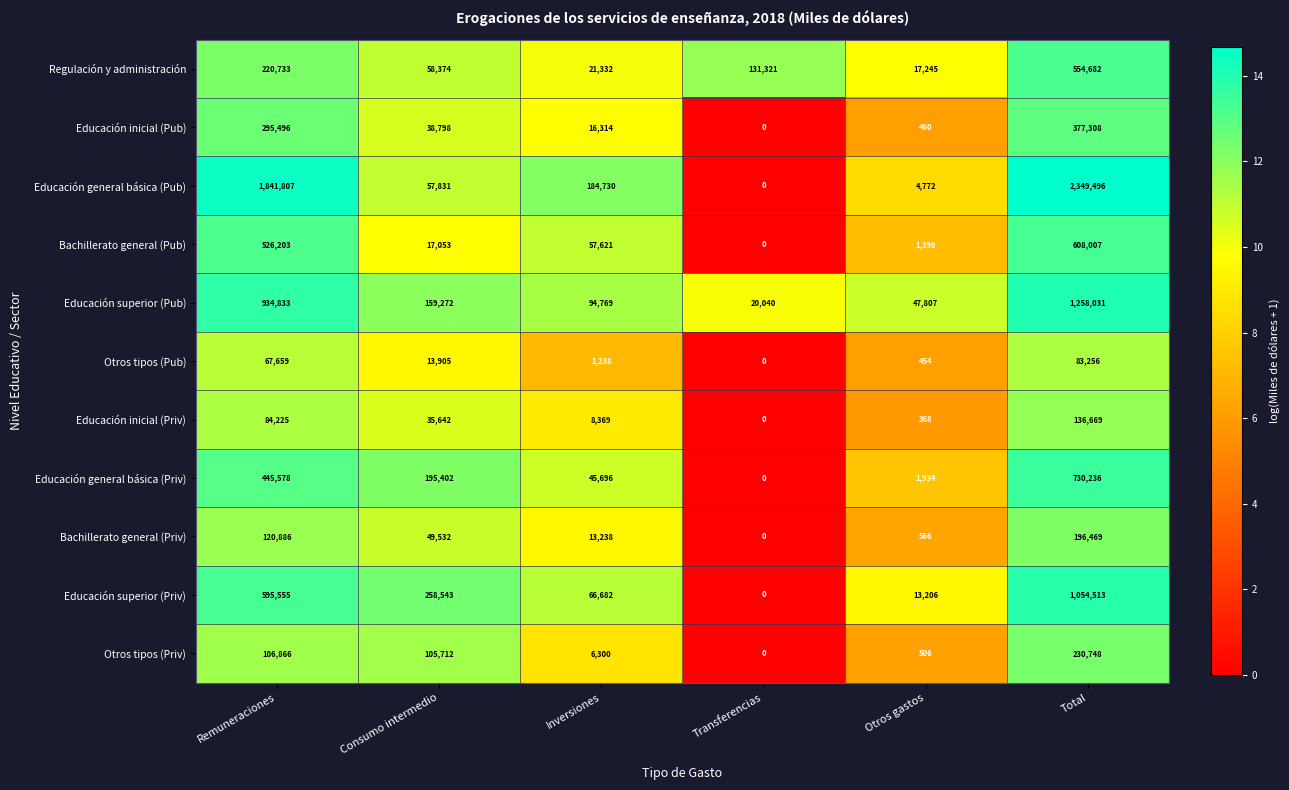

Count the number of categories in the chart.

6